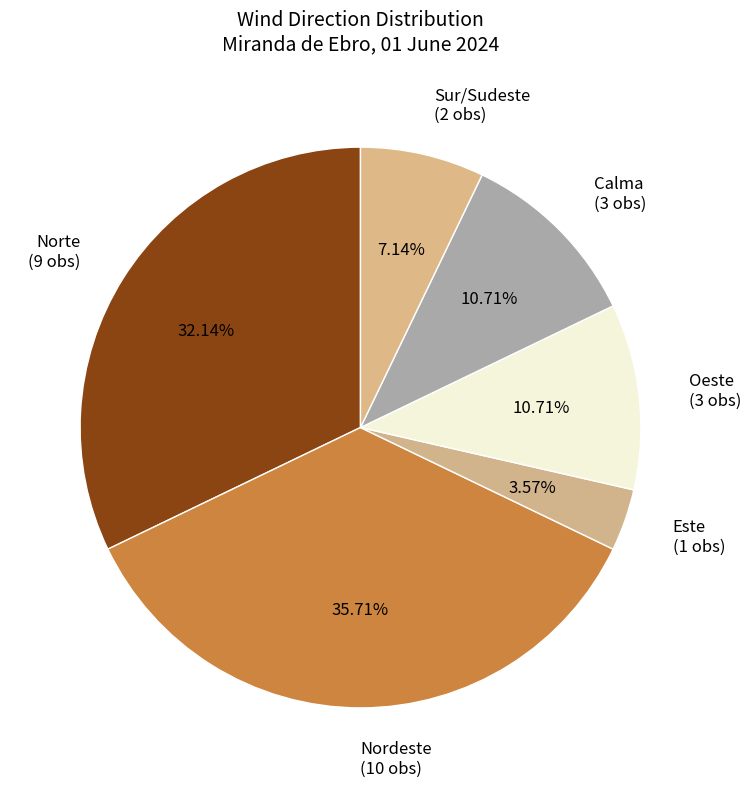

What percentage is the Este slice, to the nearest percent?

4%